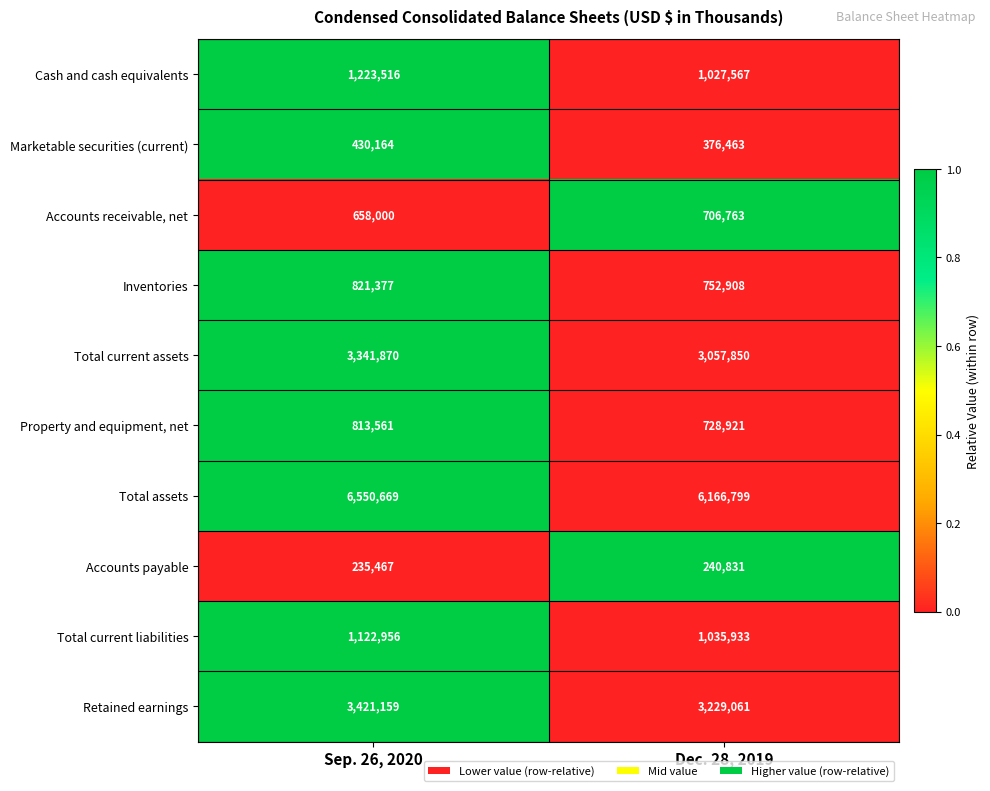

Which series has the largest total across all categories?

Total assets